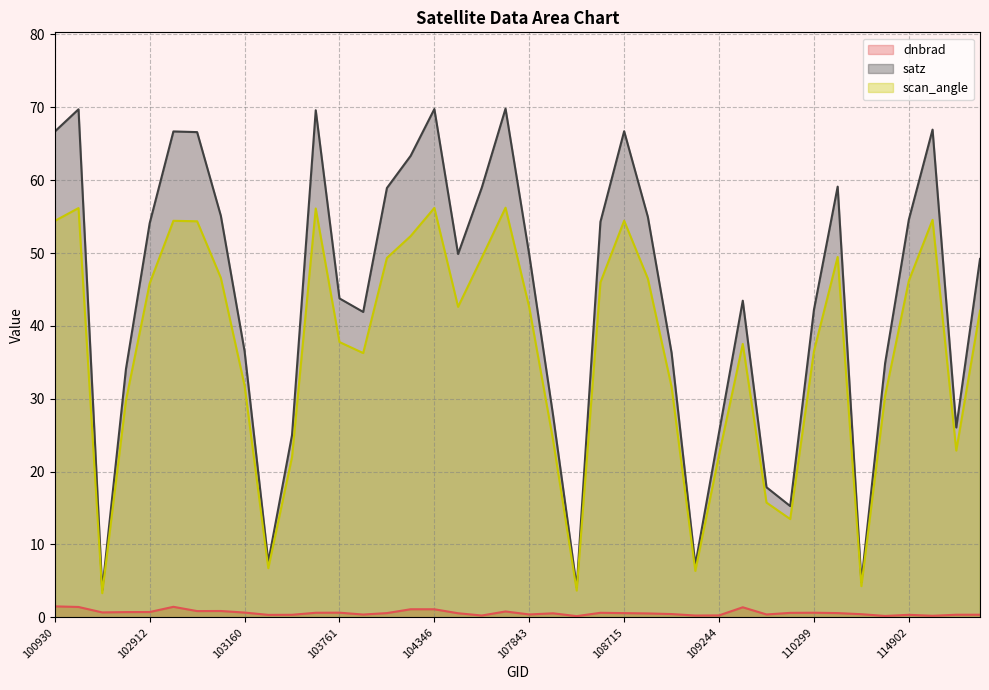

What is the total value across all series at 114902?

101.1